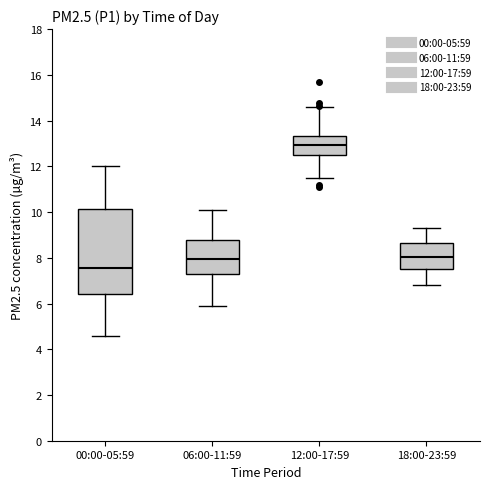

Which box is the tallest, from its lower edge to its upper edge?

00:00-05:59